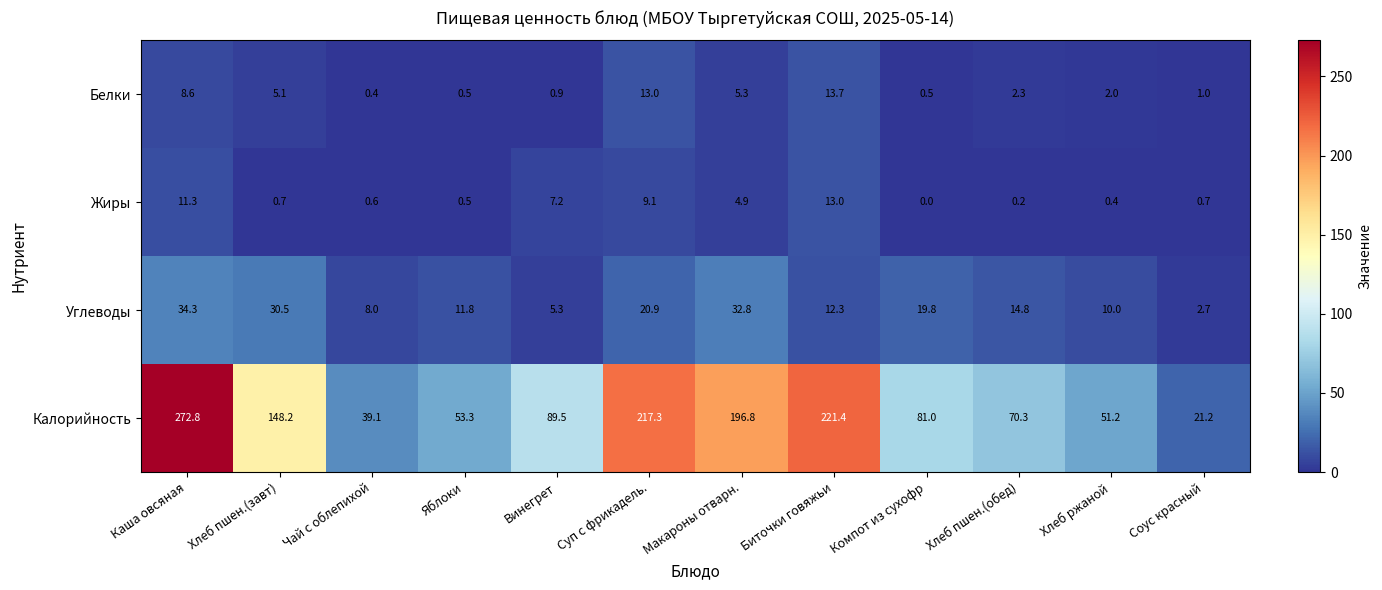

What is the difference between the second highest and second lowest values in the Белки series?

12.5